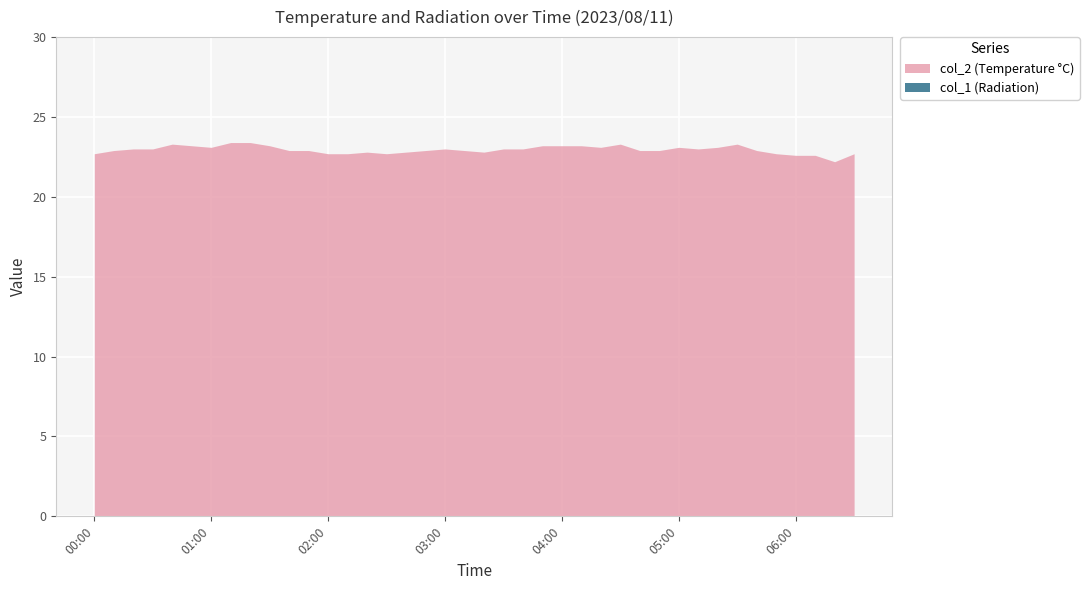

What is the difference between the maximum and minimum values in the col_2 series?

1.2